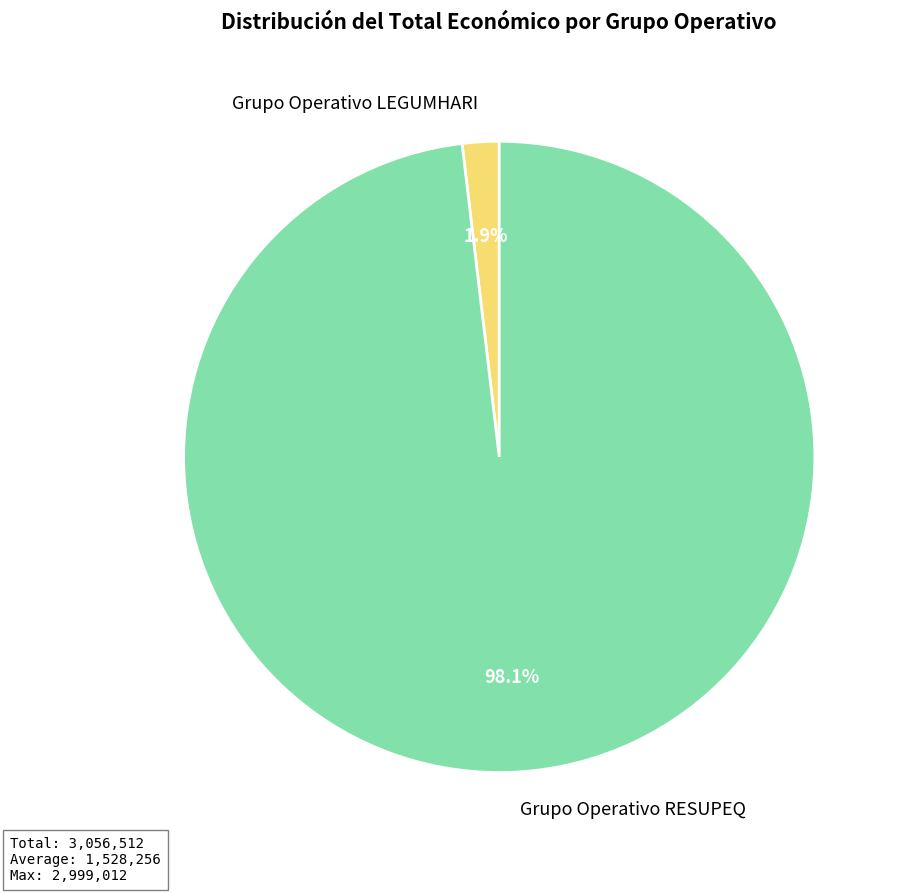

Does Grupo Operativo LEGUMHARI represent more than half of the total?

No